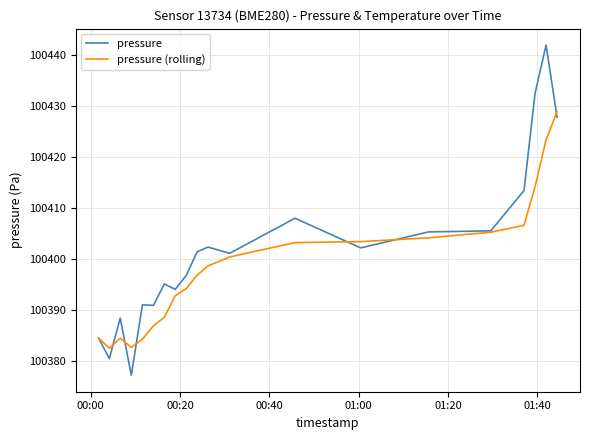

Which series has the largest range (max minus min)?

pressure